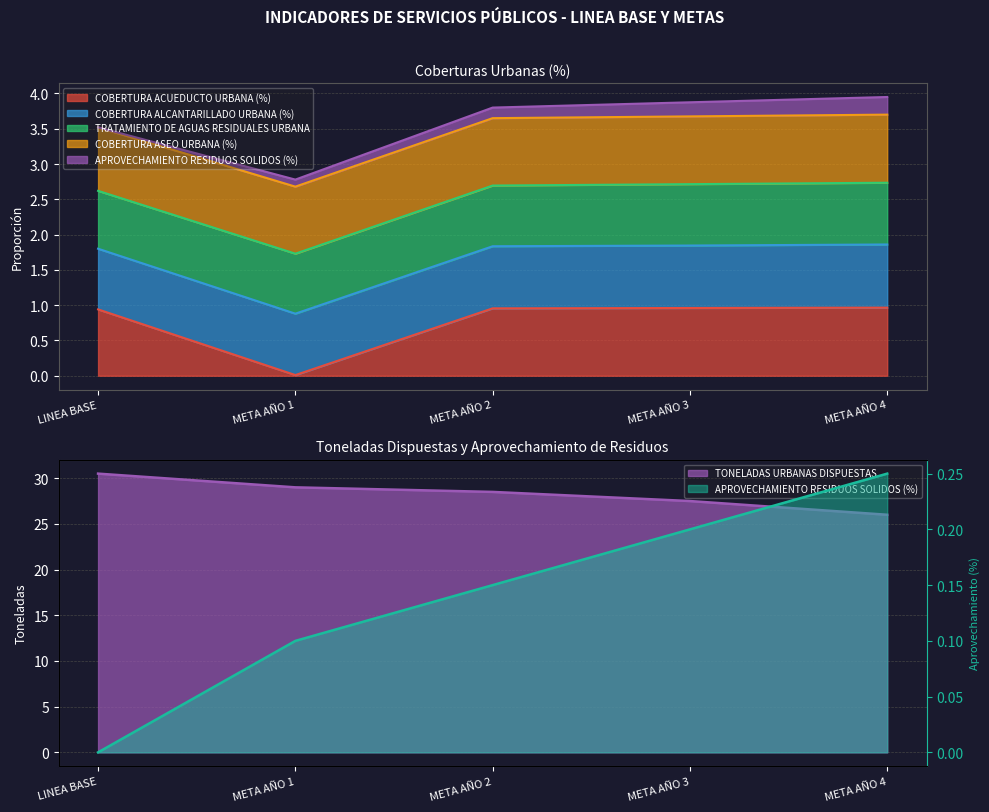

How many data points in TONELADAS URBANAS DISPUESTAS are less than 28?

2